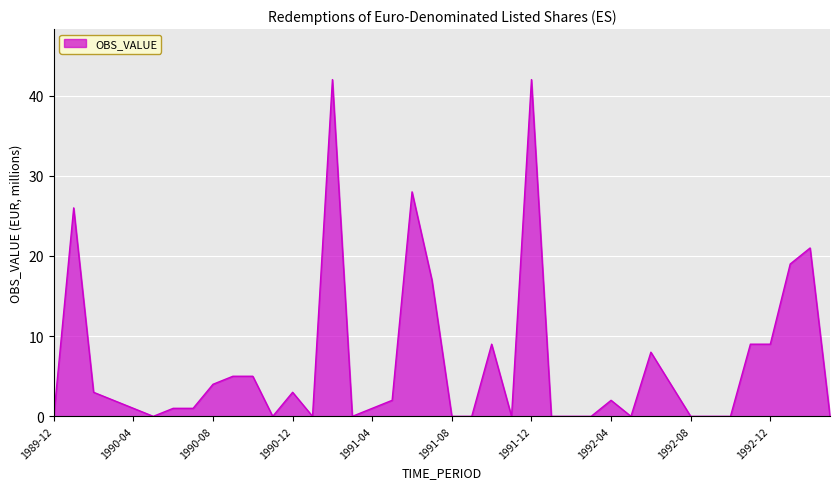

Does the chart display data point markers on the line(s)?

No